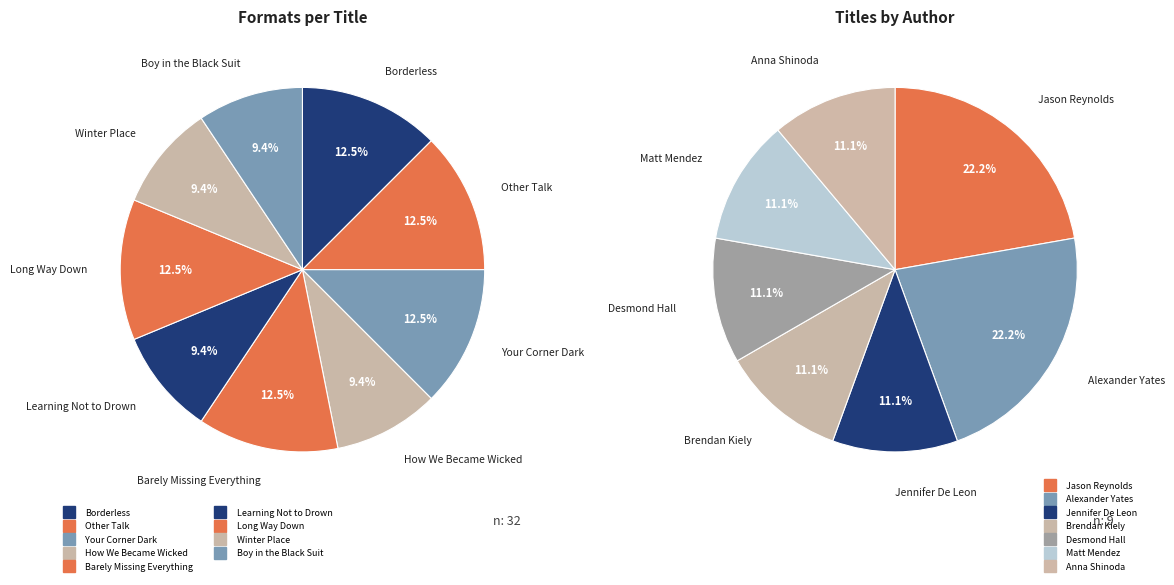

How many segments does this pie chart have?

9